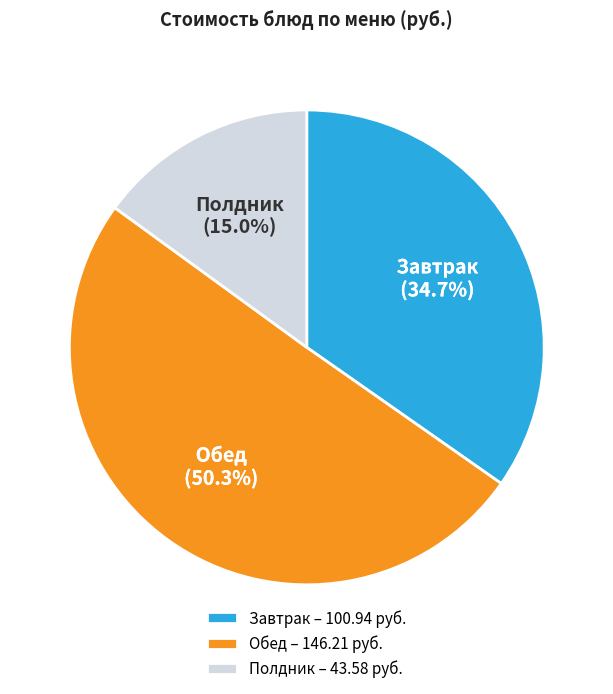

Which category has the smallest portion of the pie?

Полдник – 43.58 руб.